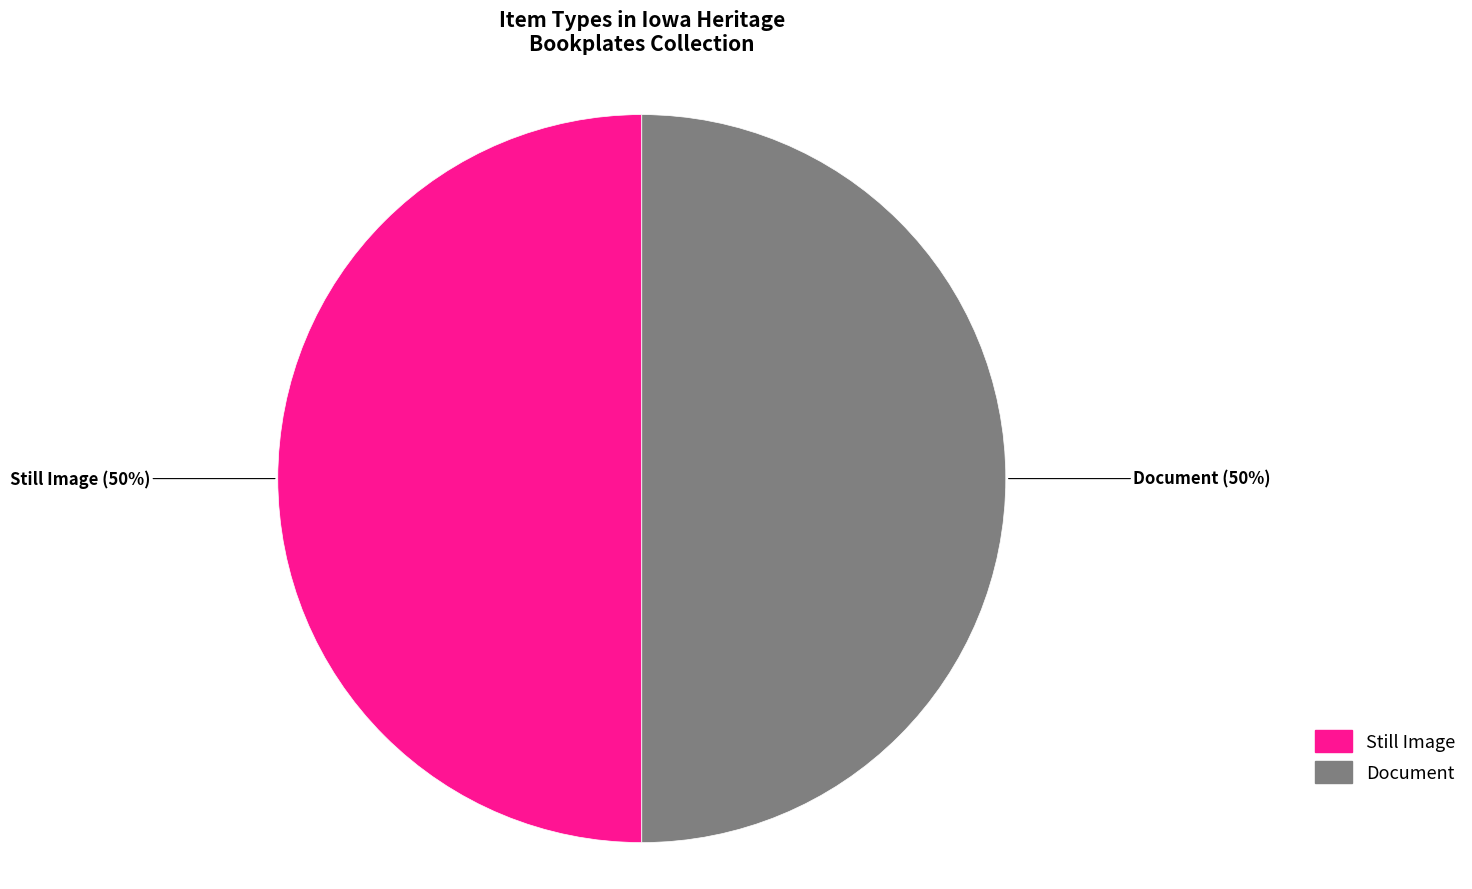

To the nearest percent, what is the average slice percentage?

50%